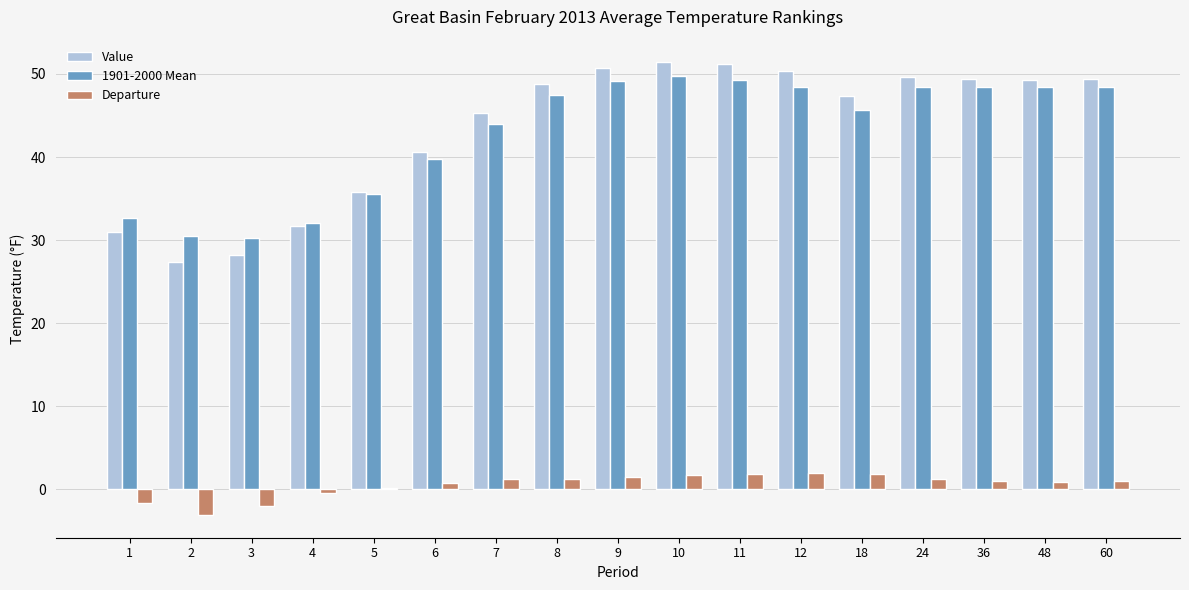

What is the spread (max minus min) of values at 48?

48.4